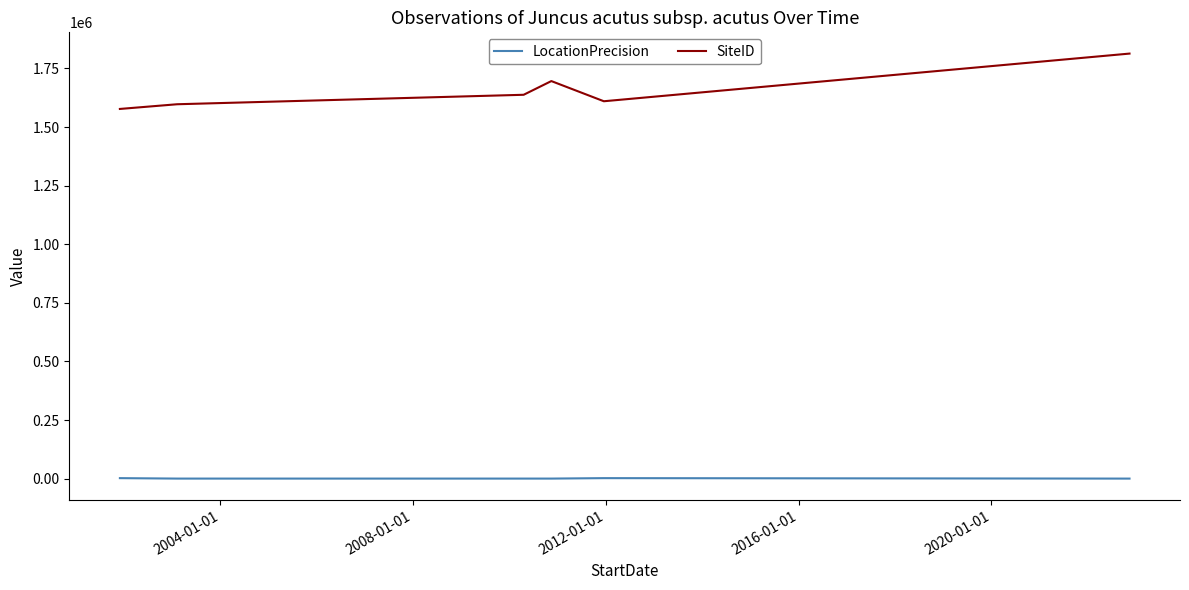

Count the number of categories in the chart.

6